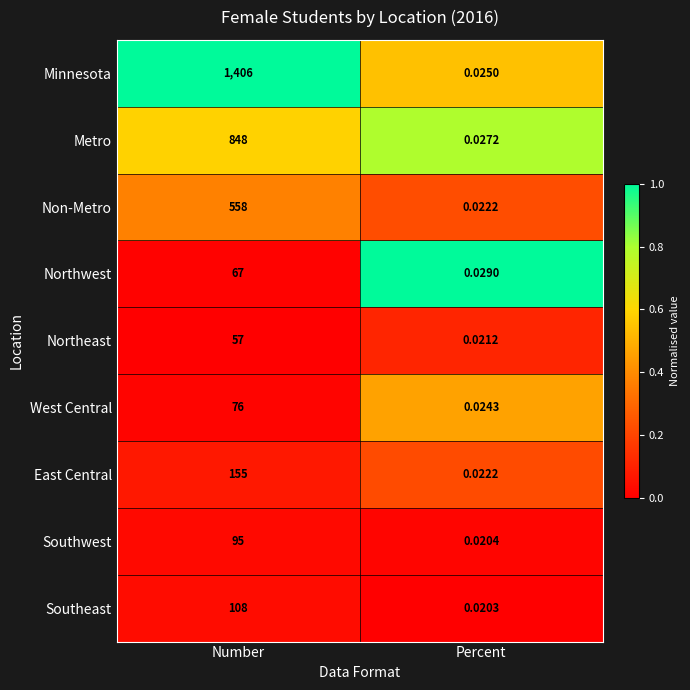

Which series changed the most between Number and Percent?

Minnesota